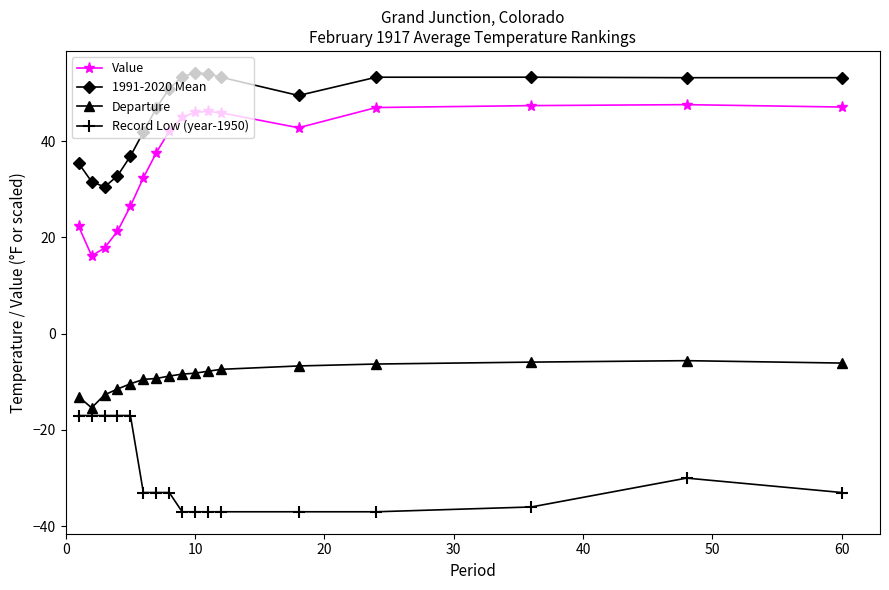

What is the value of the Departure point at the 17th from the left?

-6.1